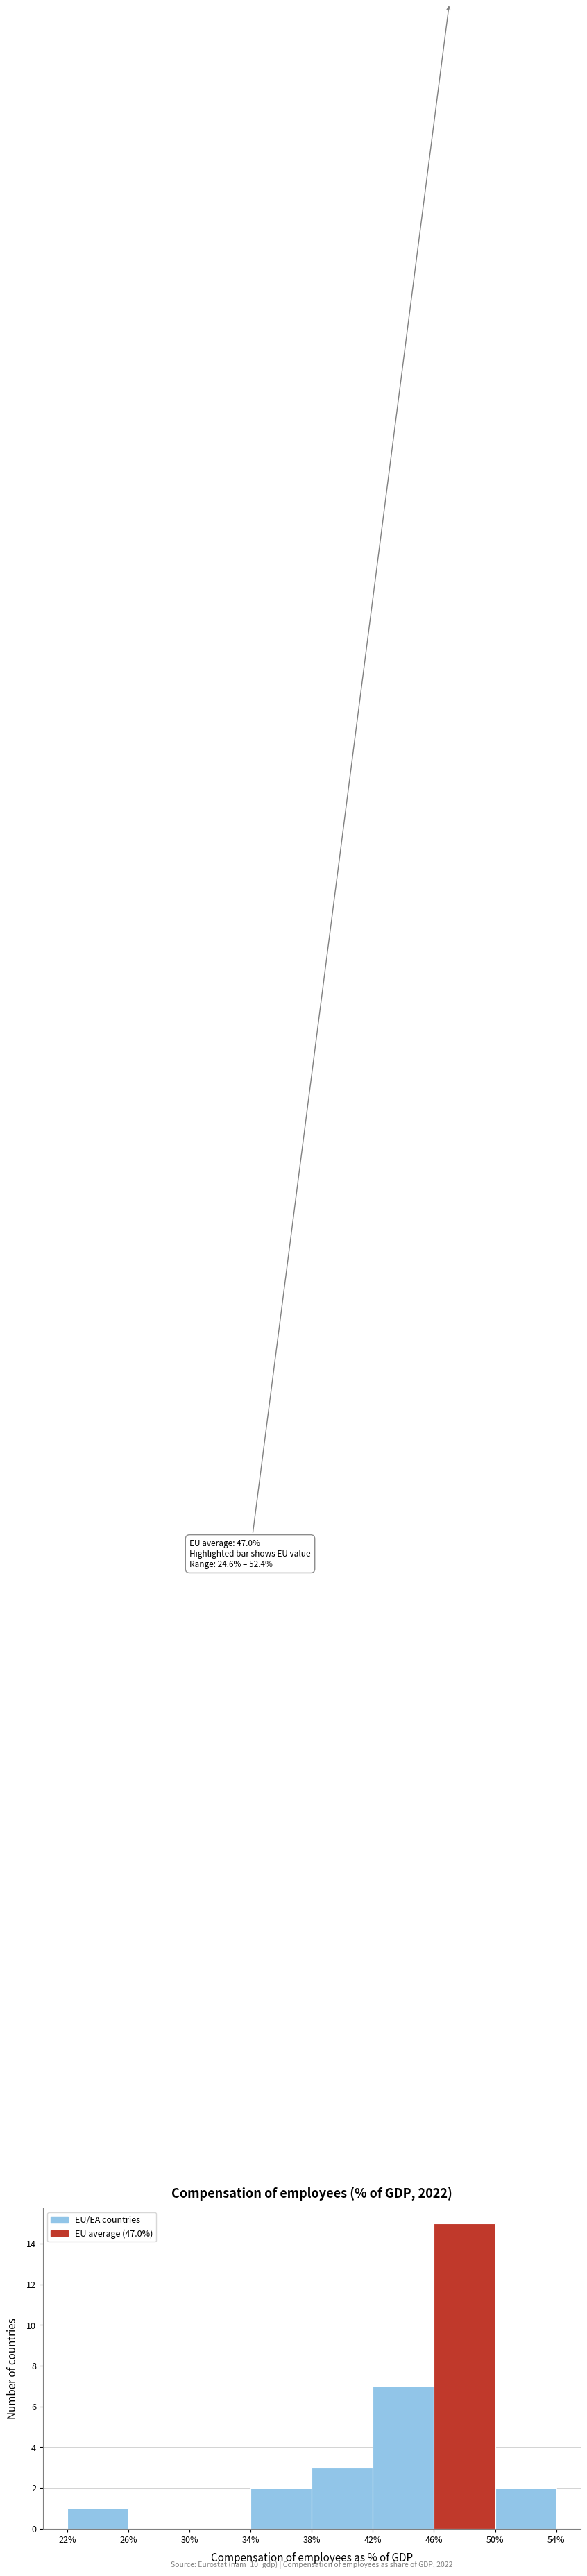

Over which range of the x-axis is the bar tallest?

46% to 50%